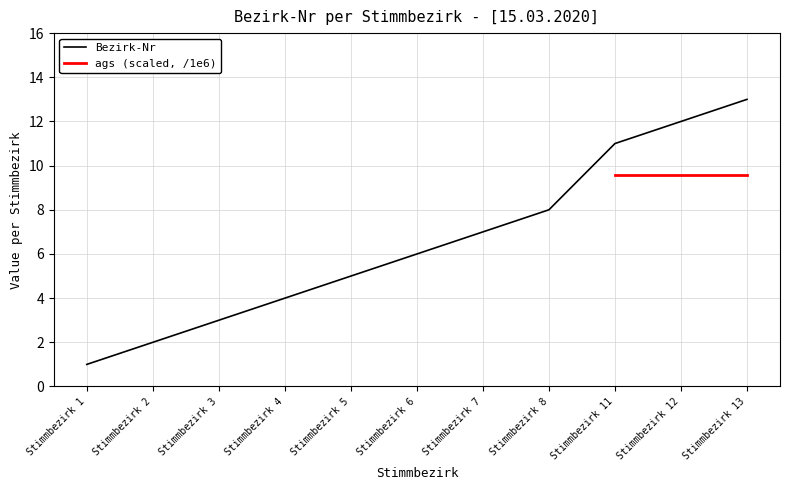

True or false: the data shows 3 at Stimmbezirk 13.

False